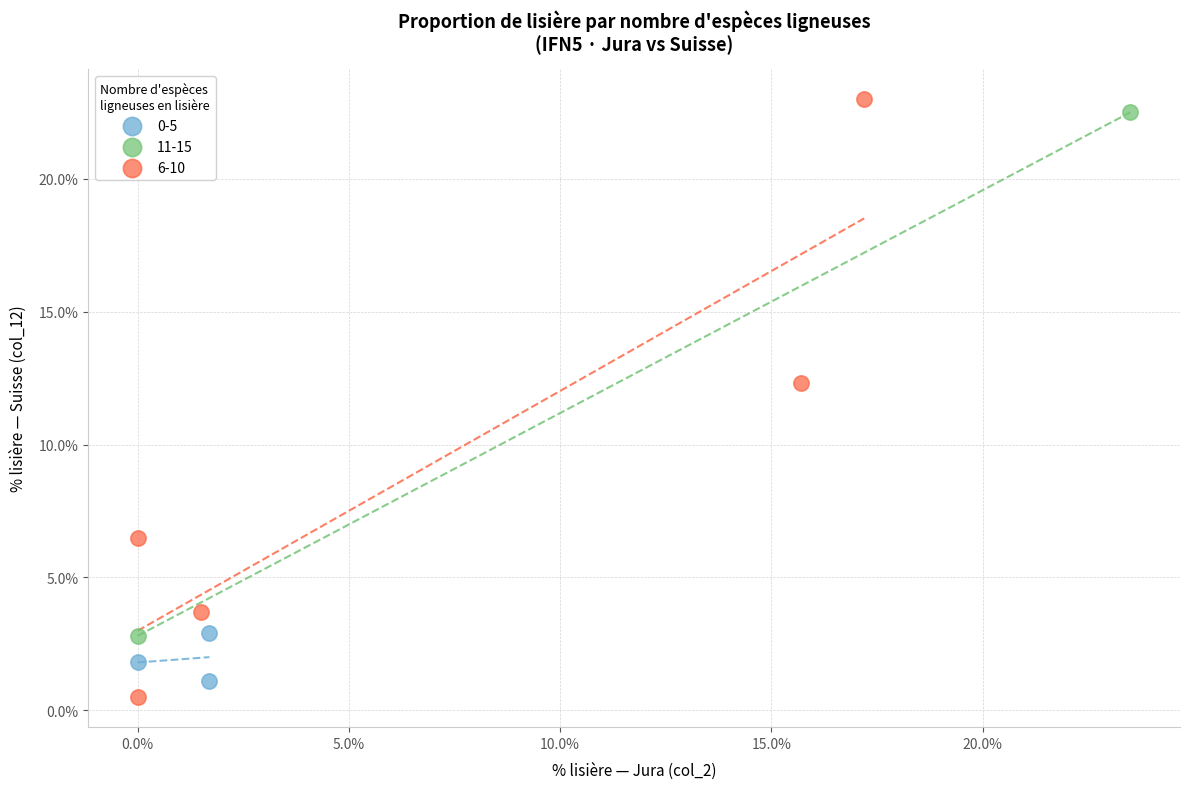

Which series has the largest Y range (max minus min)?

6-10